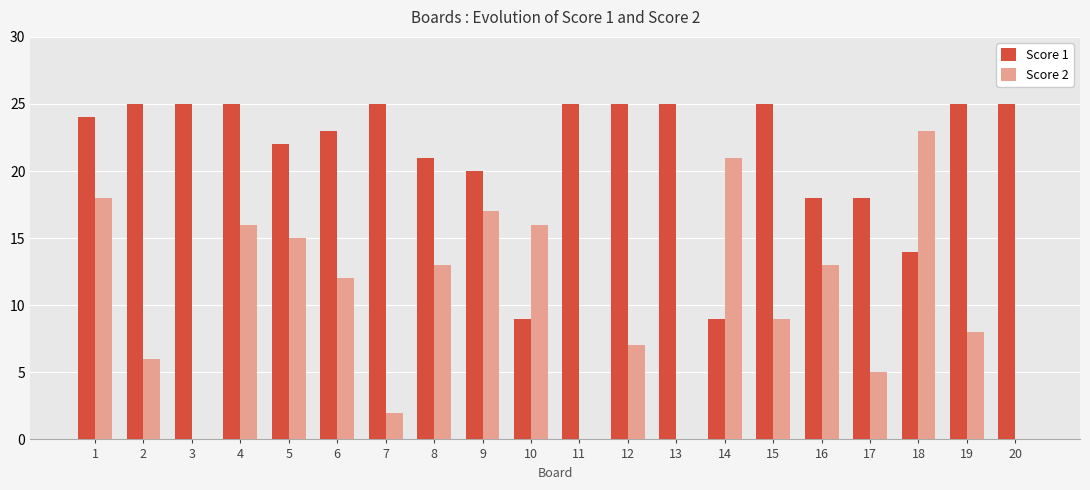

Count the number of categories in the chart.

20